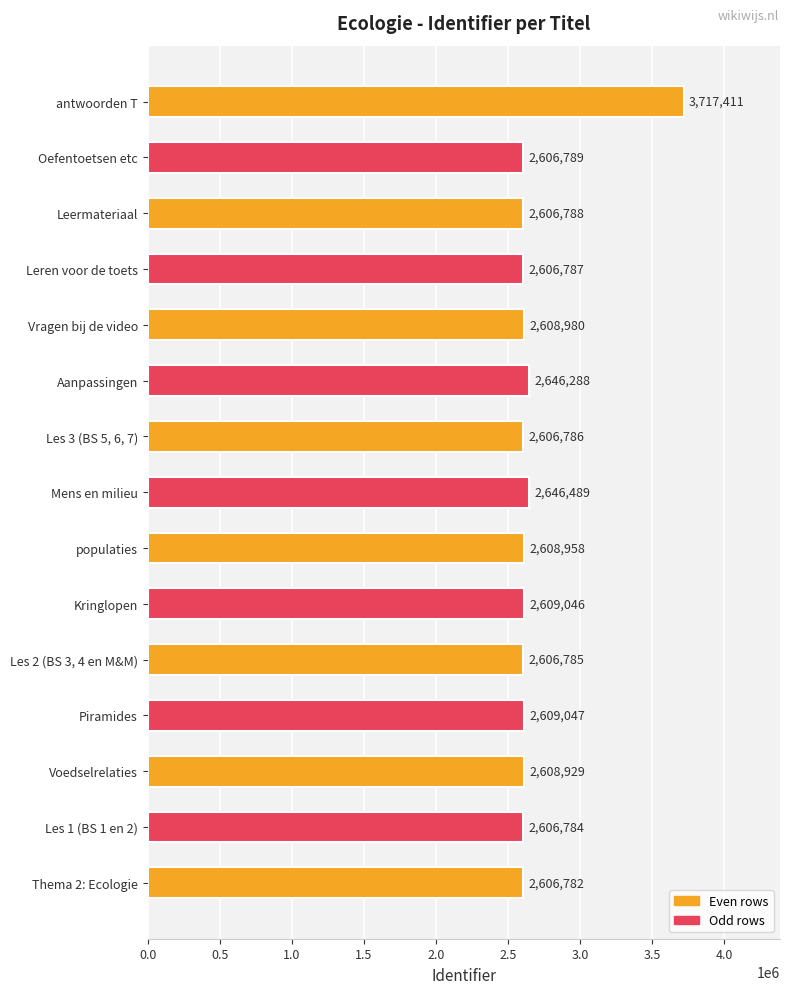

The value at populaties is 2608958. True or false?

True